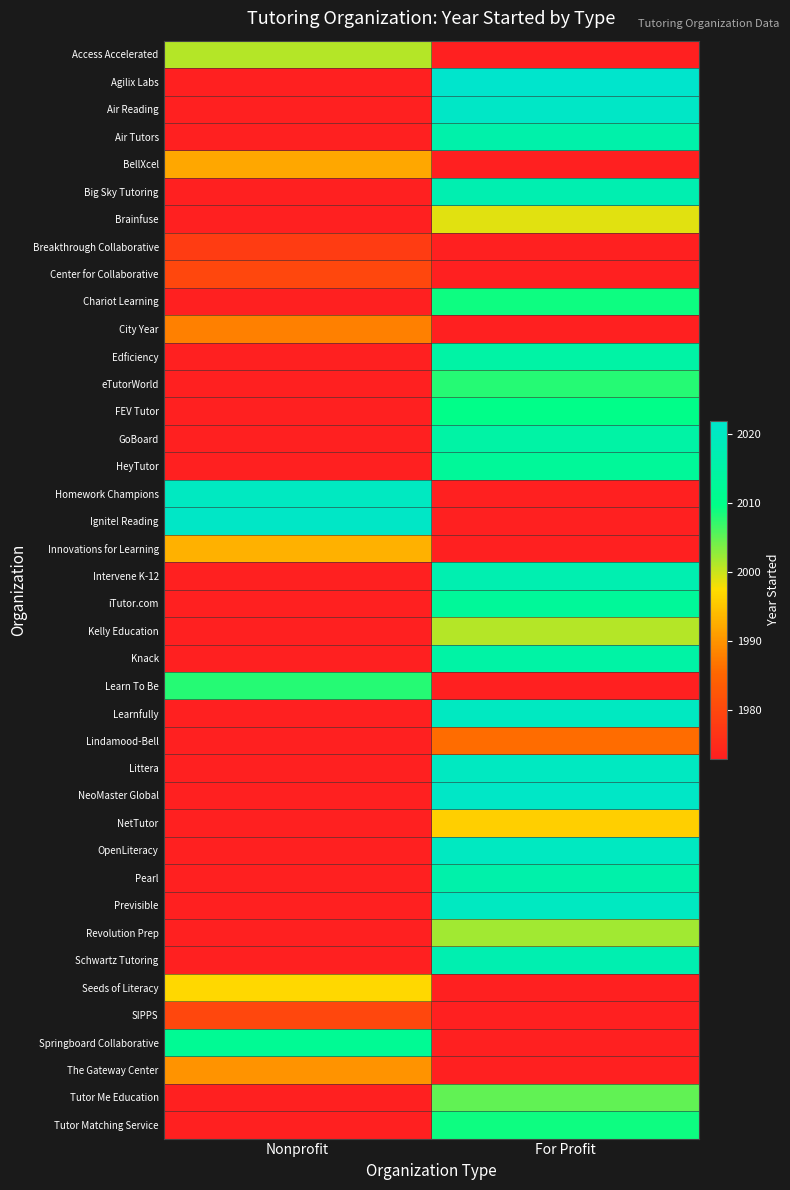

At which category does the chart reach its minimum across all series?

For Profit